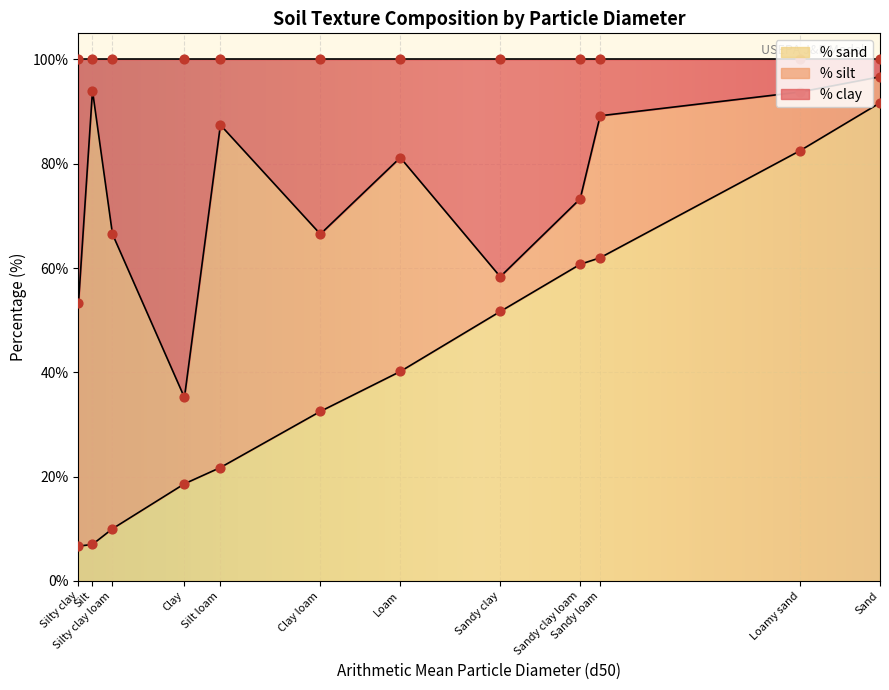

What are all the series names shown in the legend?

% clay, % silt, % sand